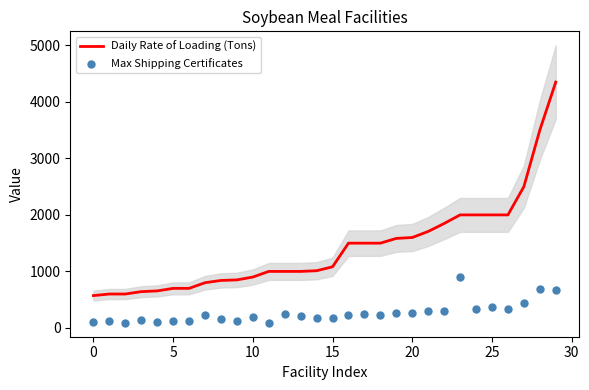

Is the value of Max Shipping Certificates at 17 greater than the value of Daily Rate of Loading (Tons) at 24?

No